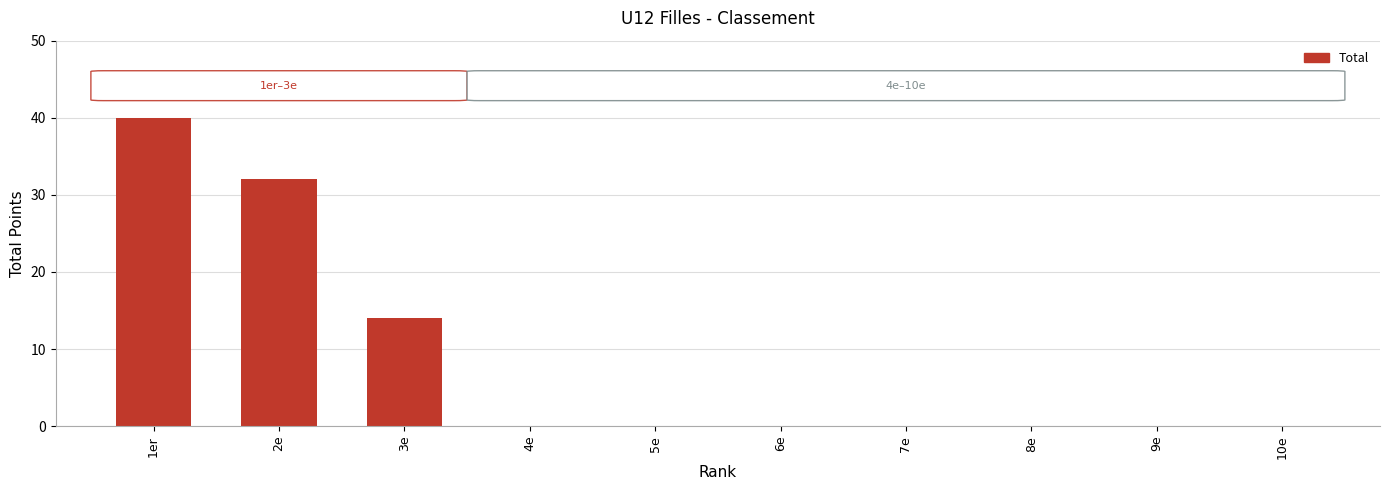

The value at 6e is -14. True or false?

False